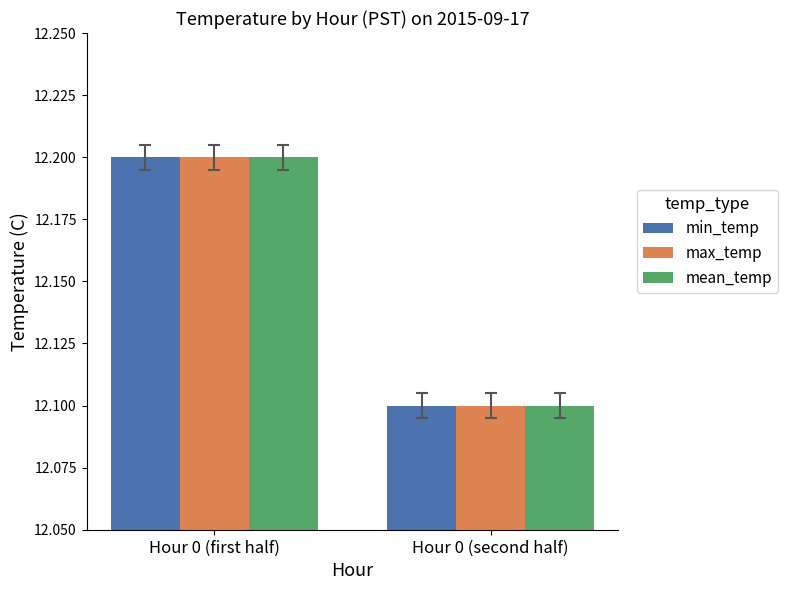

What are all the series names shown in the legend?

min_temp, max_temp, mean_temp